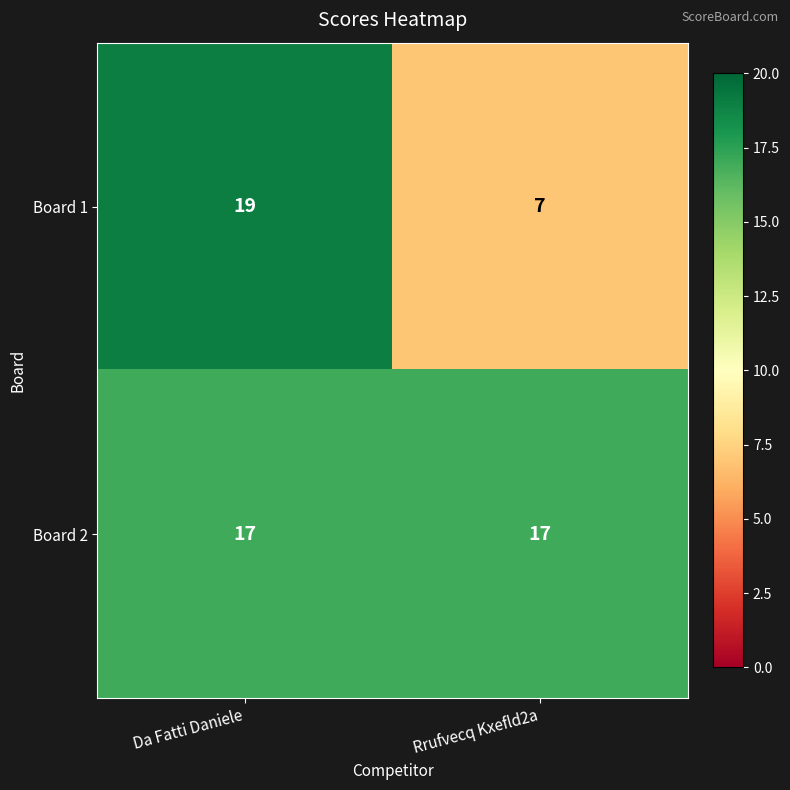

Rank the series at Rrufvecq Kxefld2a from highest to lowest value.

Board 2, Board 1